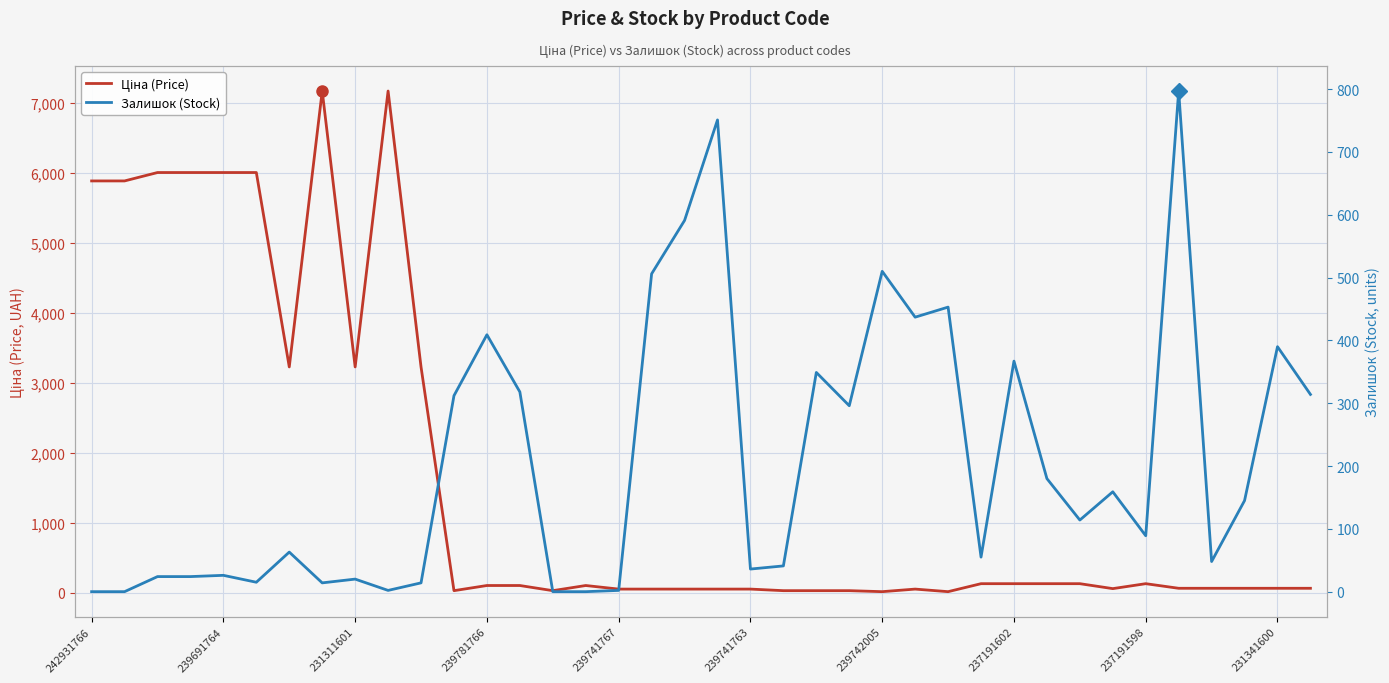

The value of Ціна (Price) at 18 is 51.1. True or false?

True